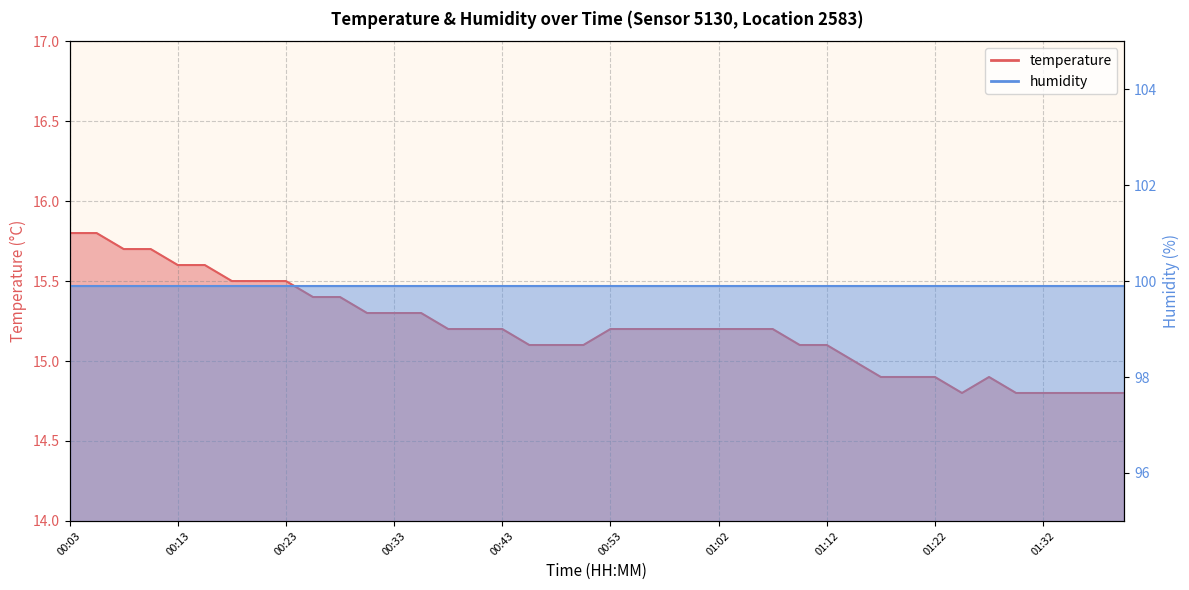

Does the chart have visible grid lines?

Yes